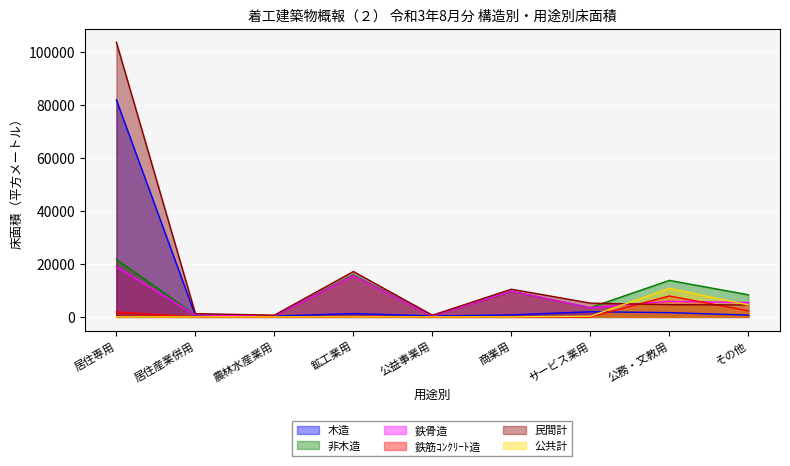

What are all the series names shown in the legend?

木造, 非木造, 鉄骨造, 鉄筋ｺﾝｸﾘｰﾄ造, 民間計, 公共計